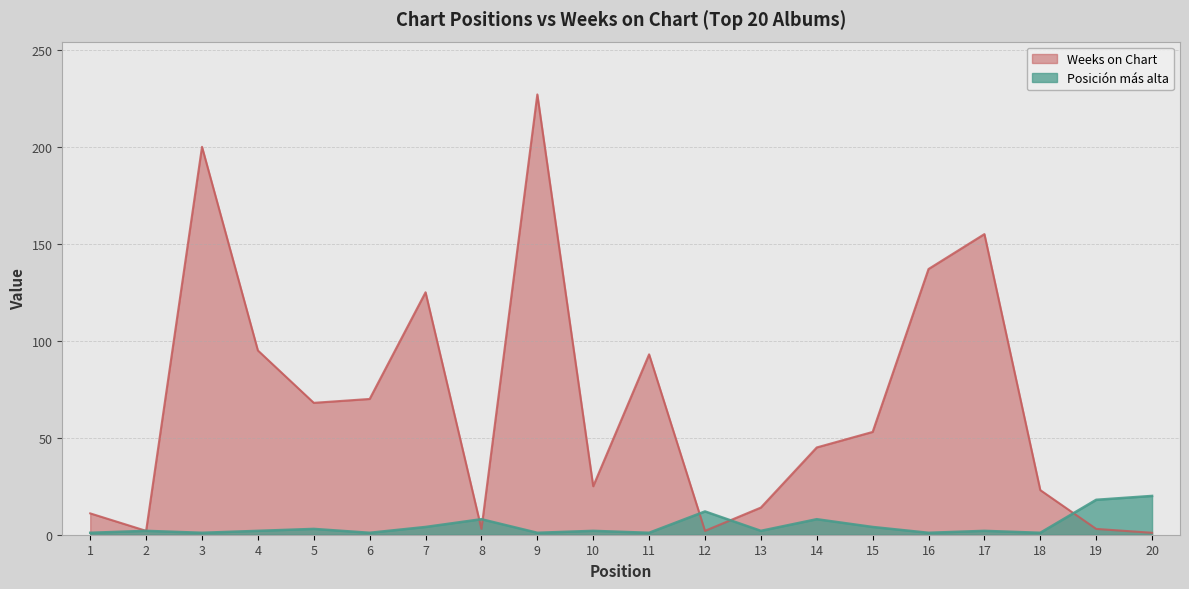

Is the value of Weeks on Chart at 5 greater than the value of Posición más alta at 11?

Yes